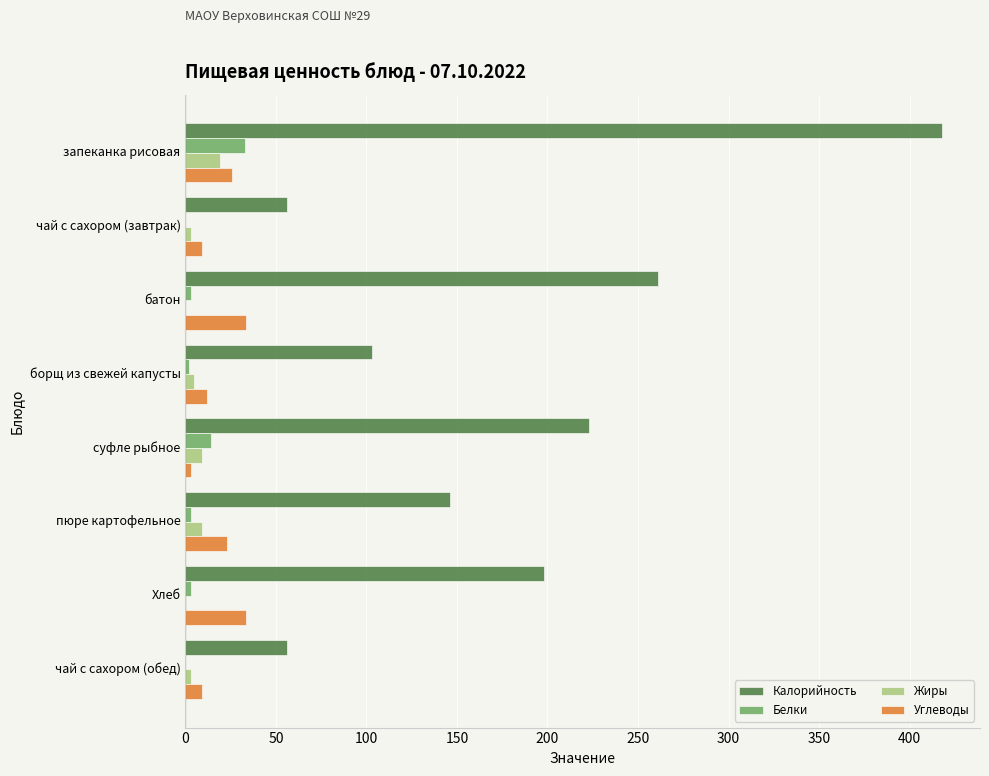

What is the greatest value displayed?

418.0